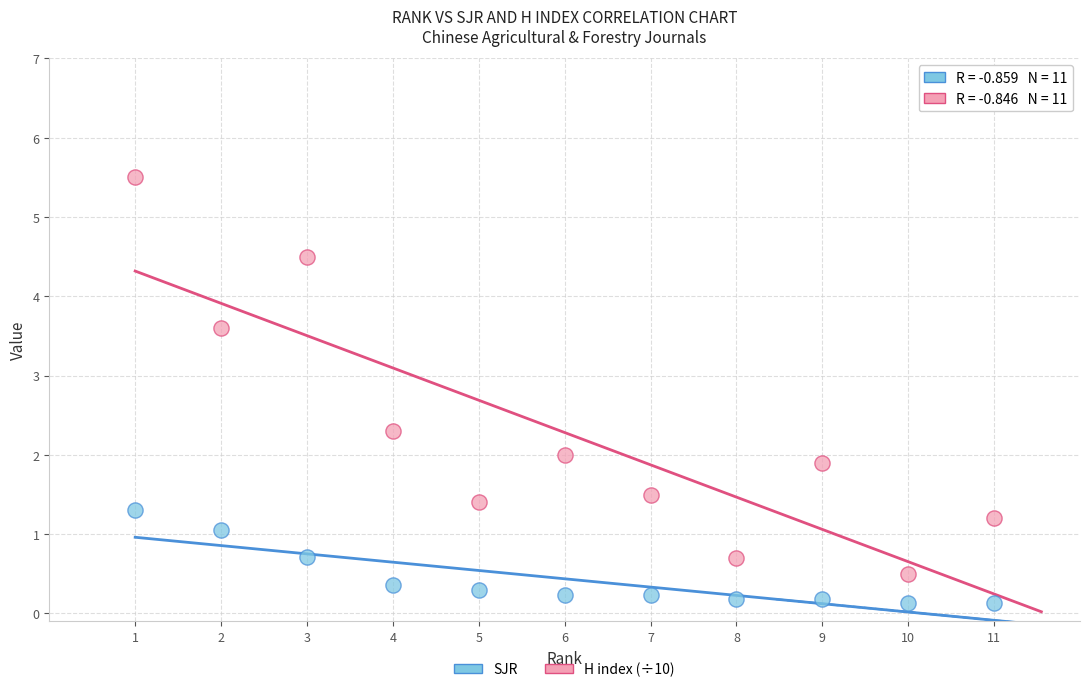

Across all data points, what is the range of Y values (max minus min)?

5.4